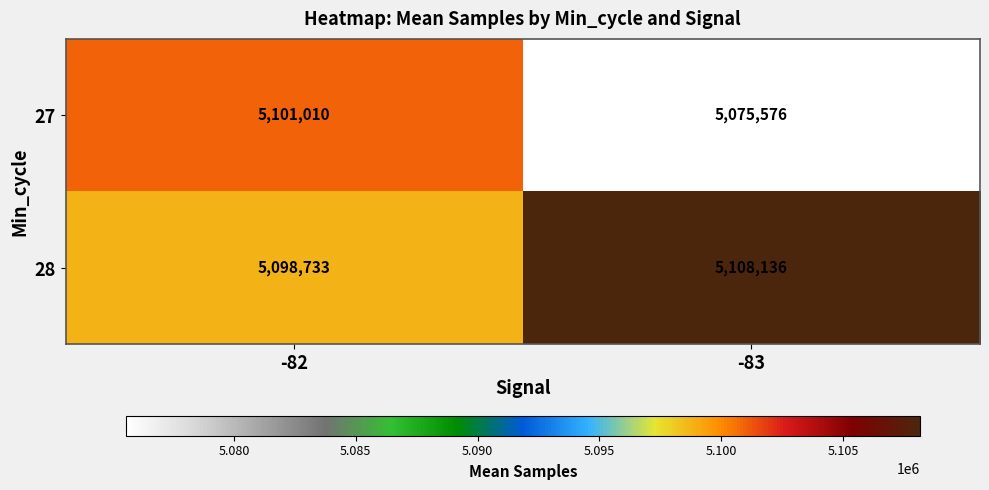

True or false: 28 has a value of 5098733 at -82.

True